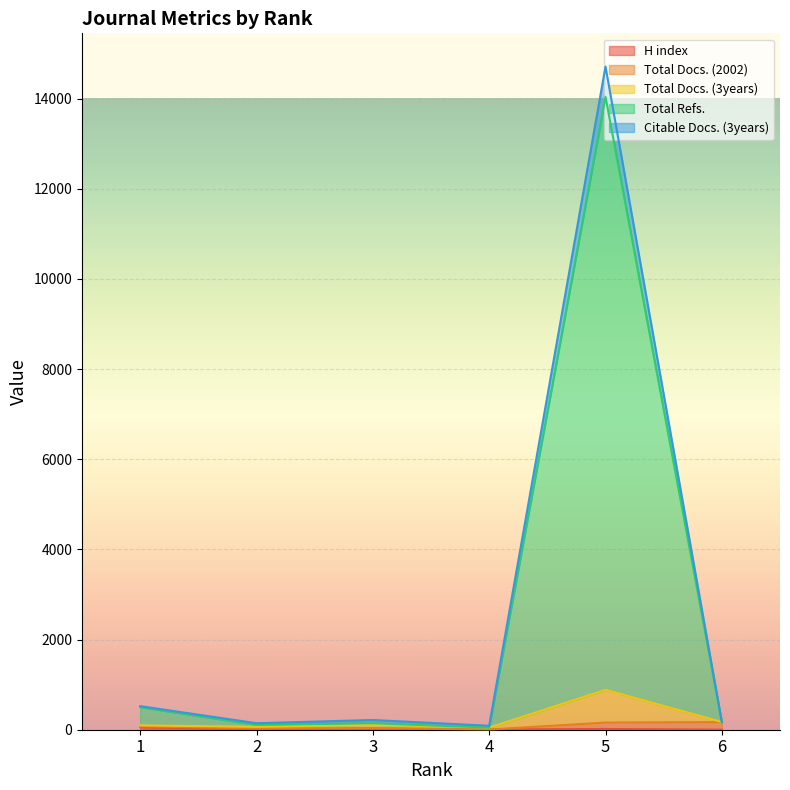

Rank the categories by Total Docs. (3years) value from highest to lowest.

5, 1, 3, 6, 2, 4